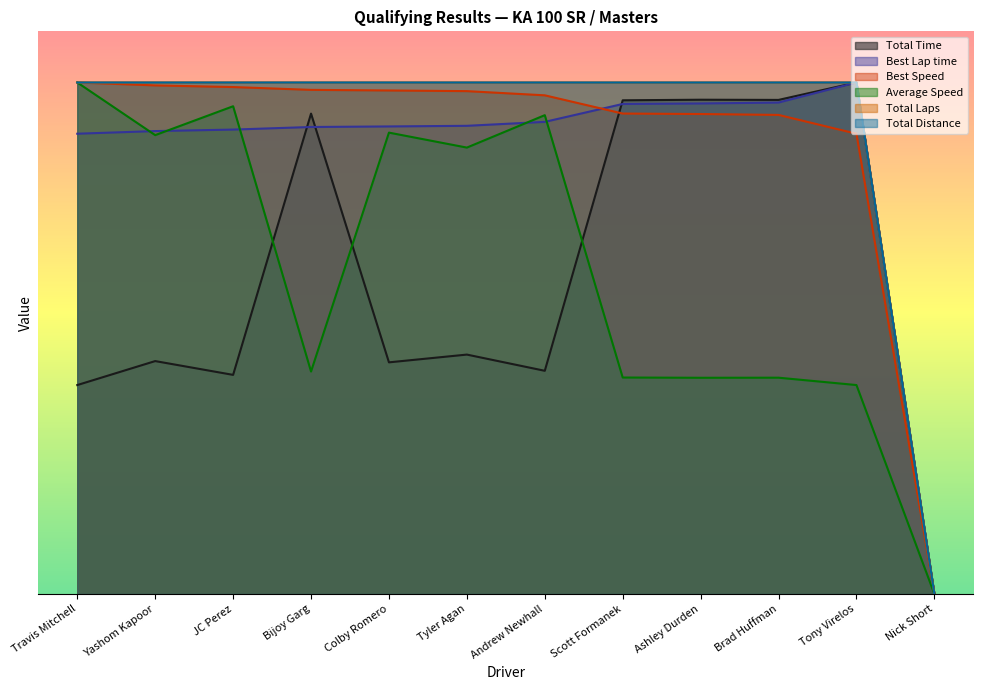

True or false: Total Time and Best Speed cross at least once.

True